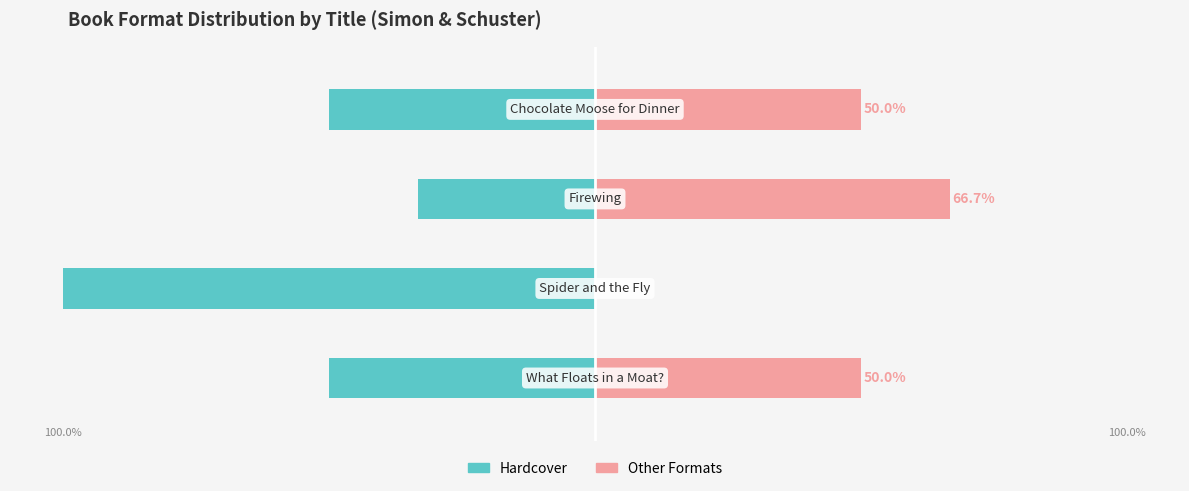

Reading left to right, extract all data points from this chart.

Hardcover: 0=-50.0	1=-100.0	2=-33.3	3=-50.0
Other Formats: 0=50.0	1=0.0	2=66.7	3=50.0